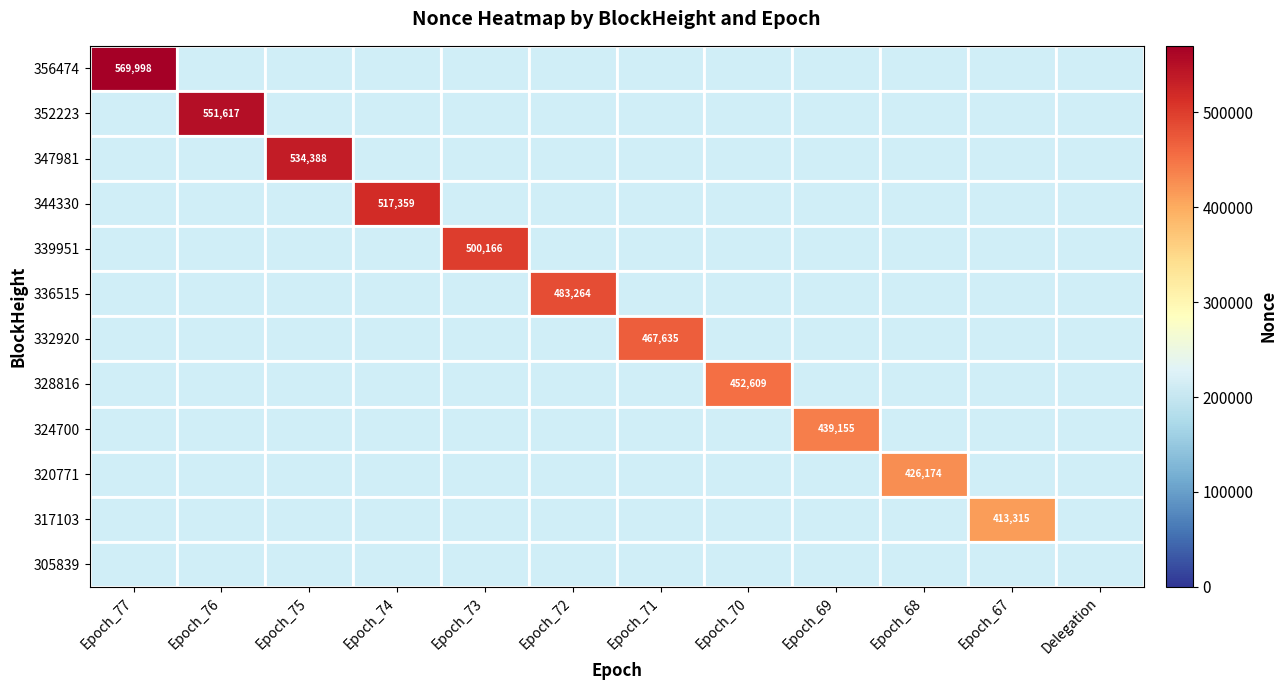

At which label does 356474 reach its peak?

Epoch_77